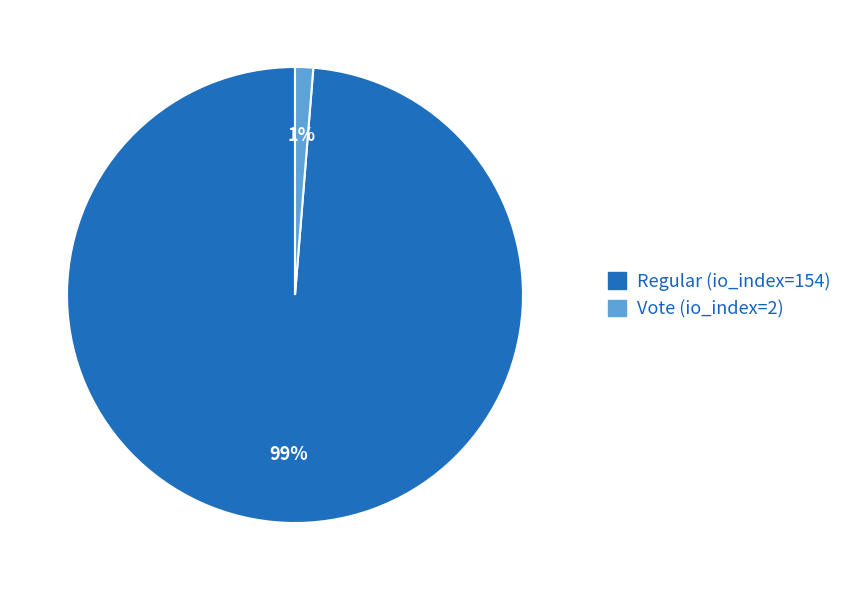

Between Vote (io_index=2) and Regular (io_index=154), which is larger?

Regular (io_index=154)